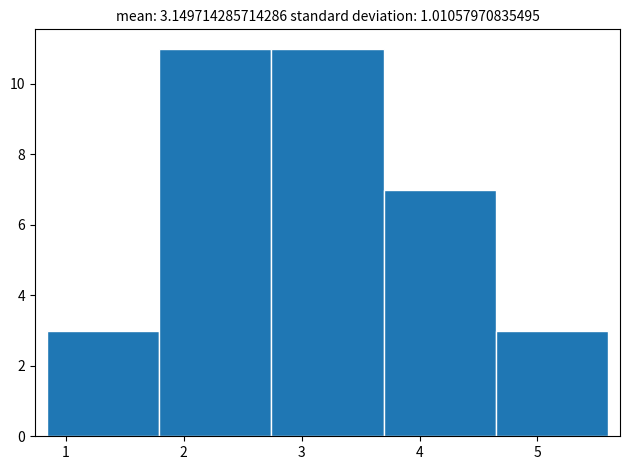

Reading left to right, list every bar in this chart as the range it spans on the x-axis followed by its height. Neither the bar edges nor the heights are printed on the chart, so give them approximately, as read against the axes.

0.8 to 1.8: 3
1.8 to 2.7: 11
2.7 to 3.7: 11
3.7 to 4.6: 7
4.6 to 5.6: 3